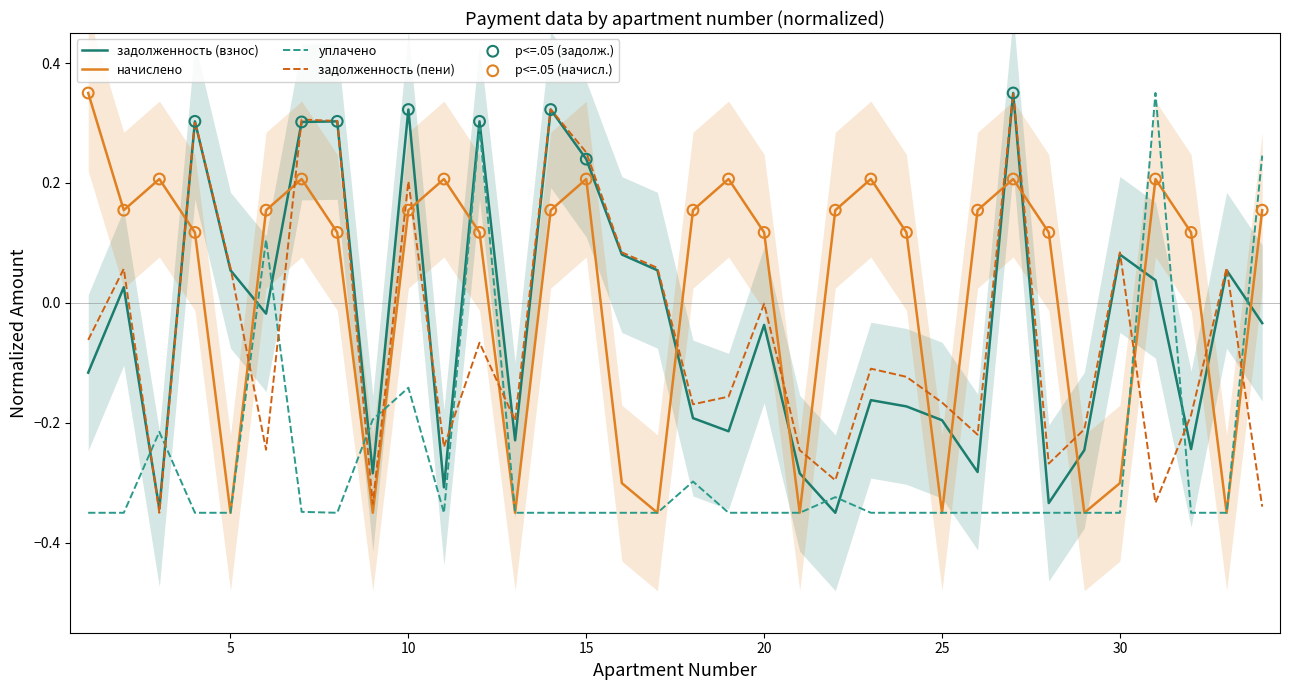

What are all the series names shown in the legend?

задолженность (взнос), начислено, уплачено, задолженность (пени)